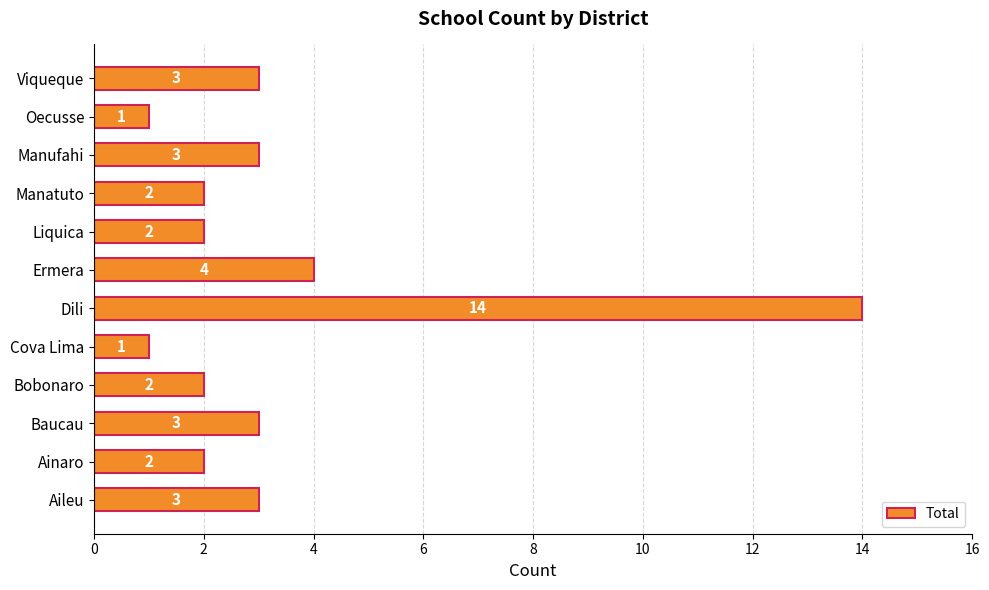

Which has a higher value, Bobonaro or Cova Lima?

Bobonaro